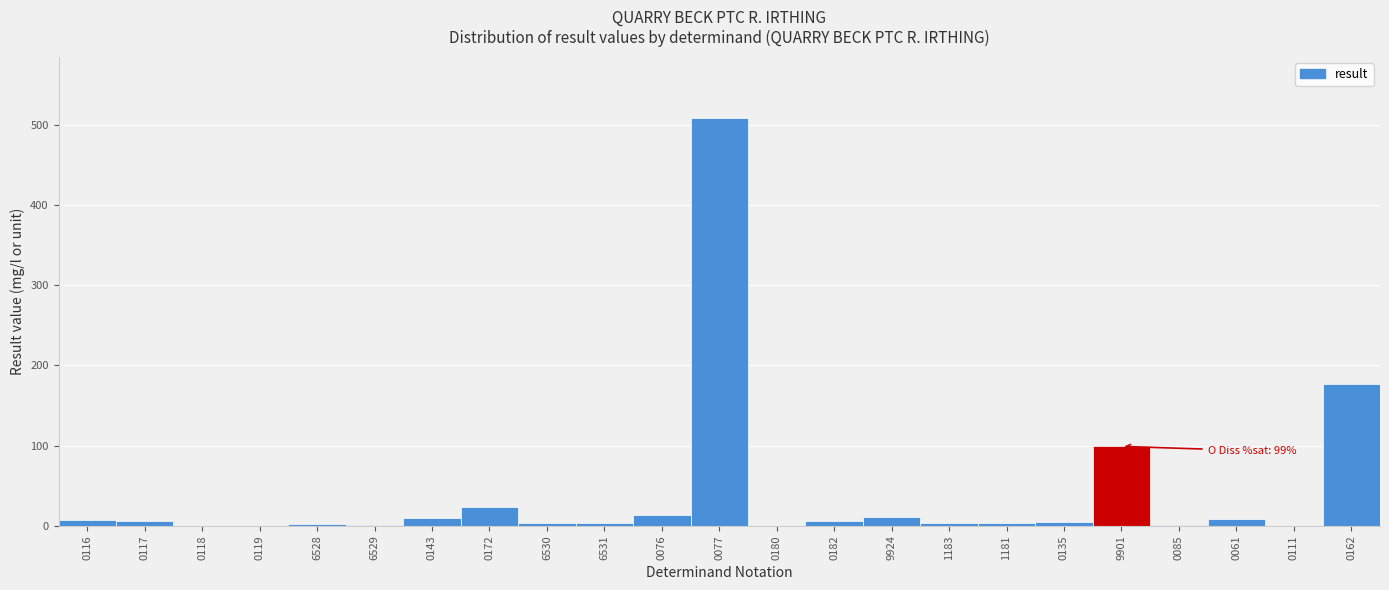

Is it true that the value at 0111 is 0.0?

True